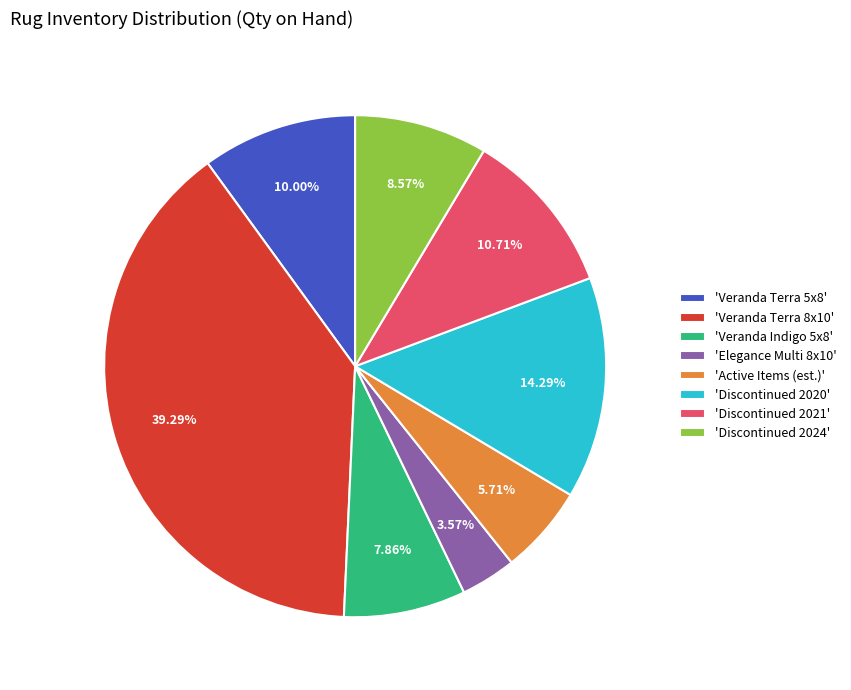

Which slice is the smallest?

'Elegance Multi 8x10'